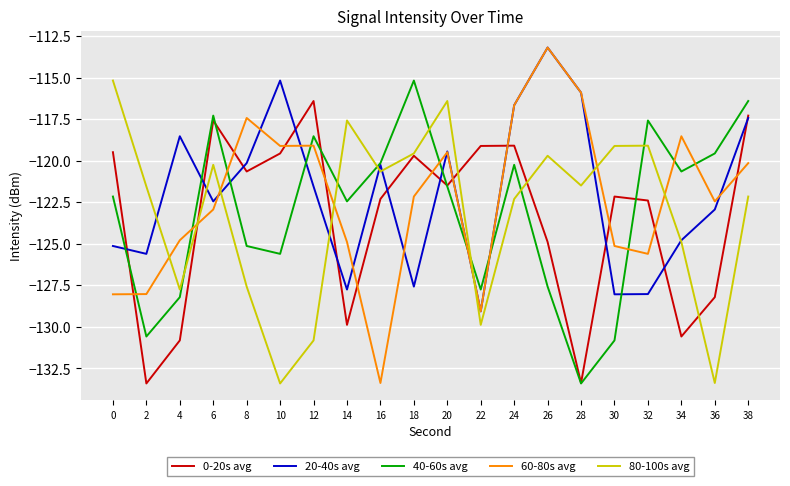

Which series ends up on top after the final intersection of 60-80s avg and 20-40s avg?

20-40s avg